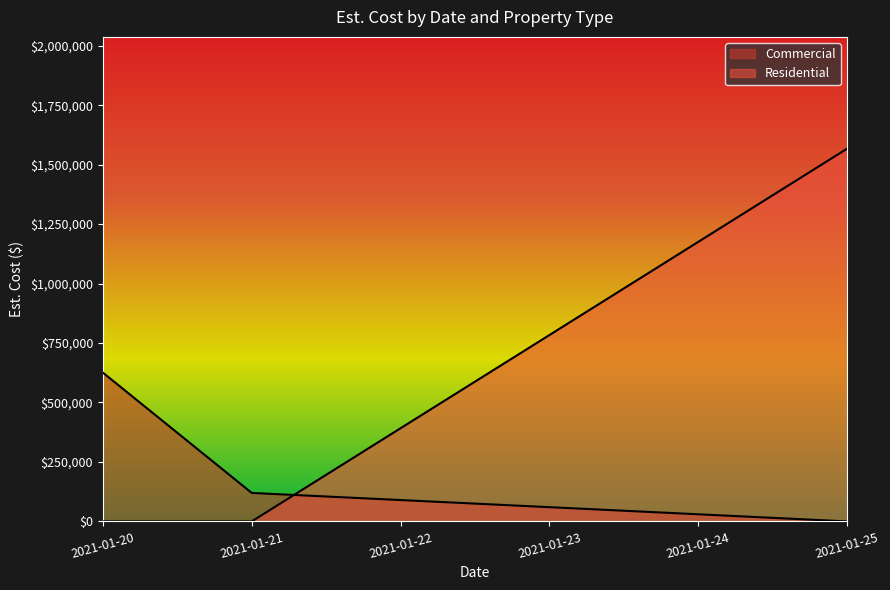

At which label does the data first exceed 119738?

2021-01-20